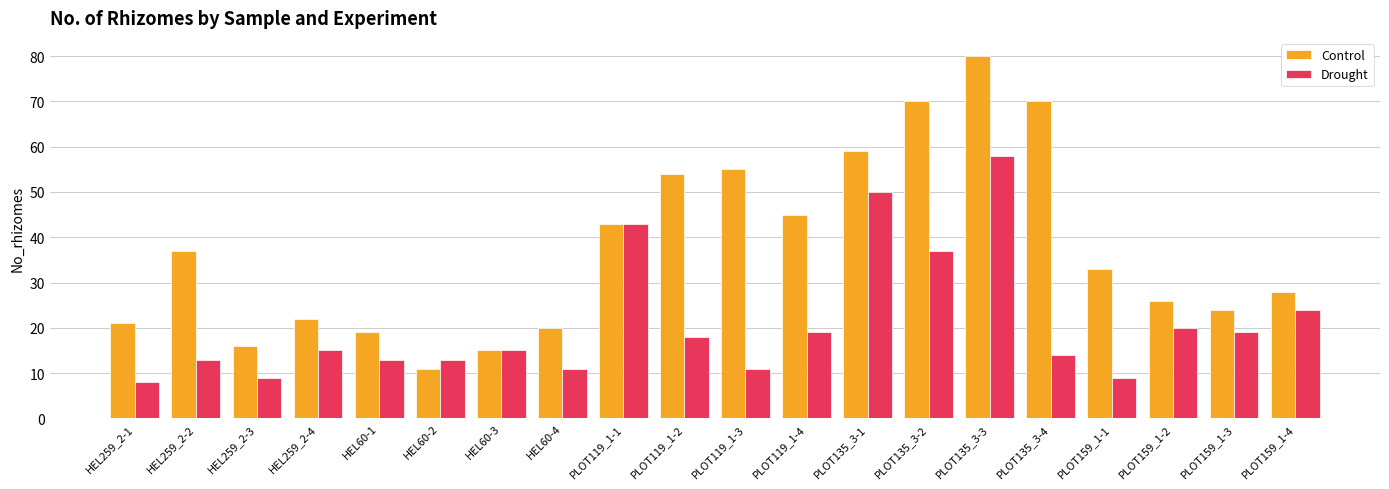

The Control series shows 9 at HEL60-4. True or false?

False